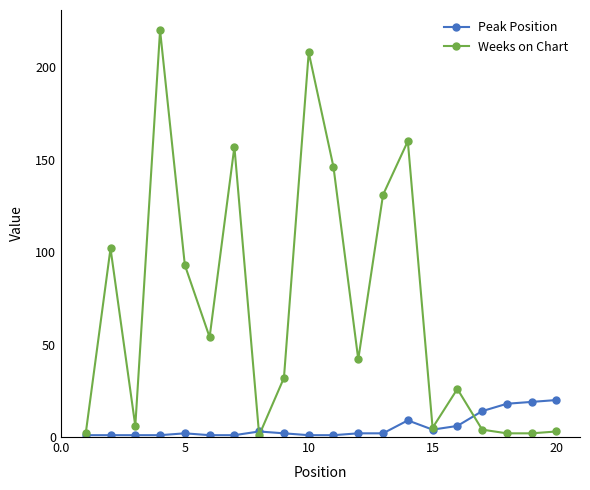

How many values in the Weeks on Chart series are below 42?

10